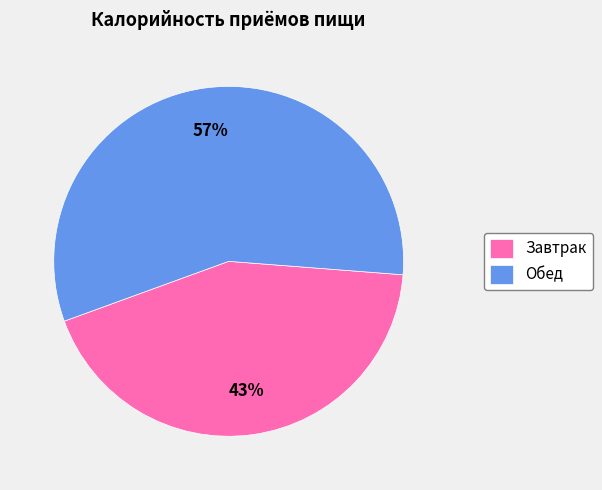

To the nearest percent, what is the difference between the Завтрак and Обед slice percentages?

14%